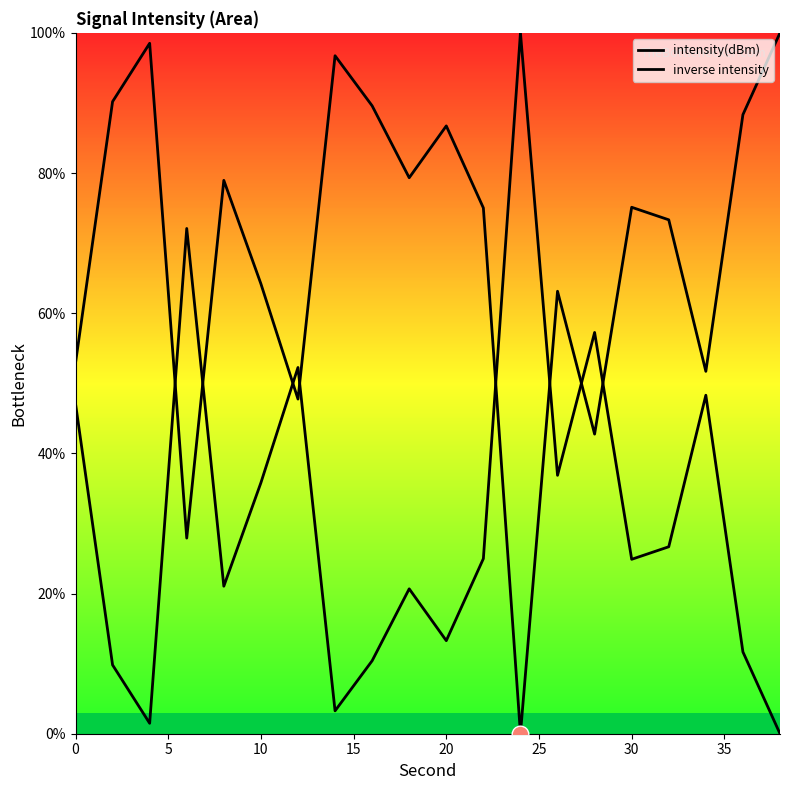

Count the number of data series in this chart.

2